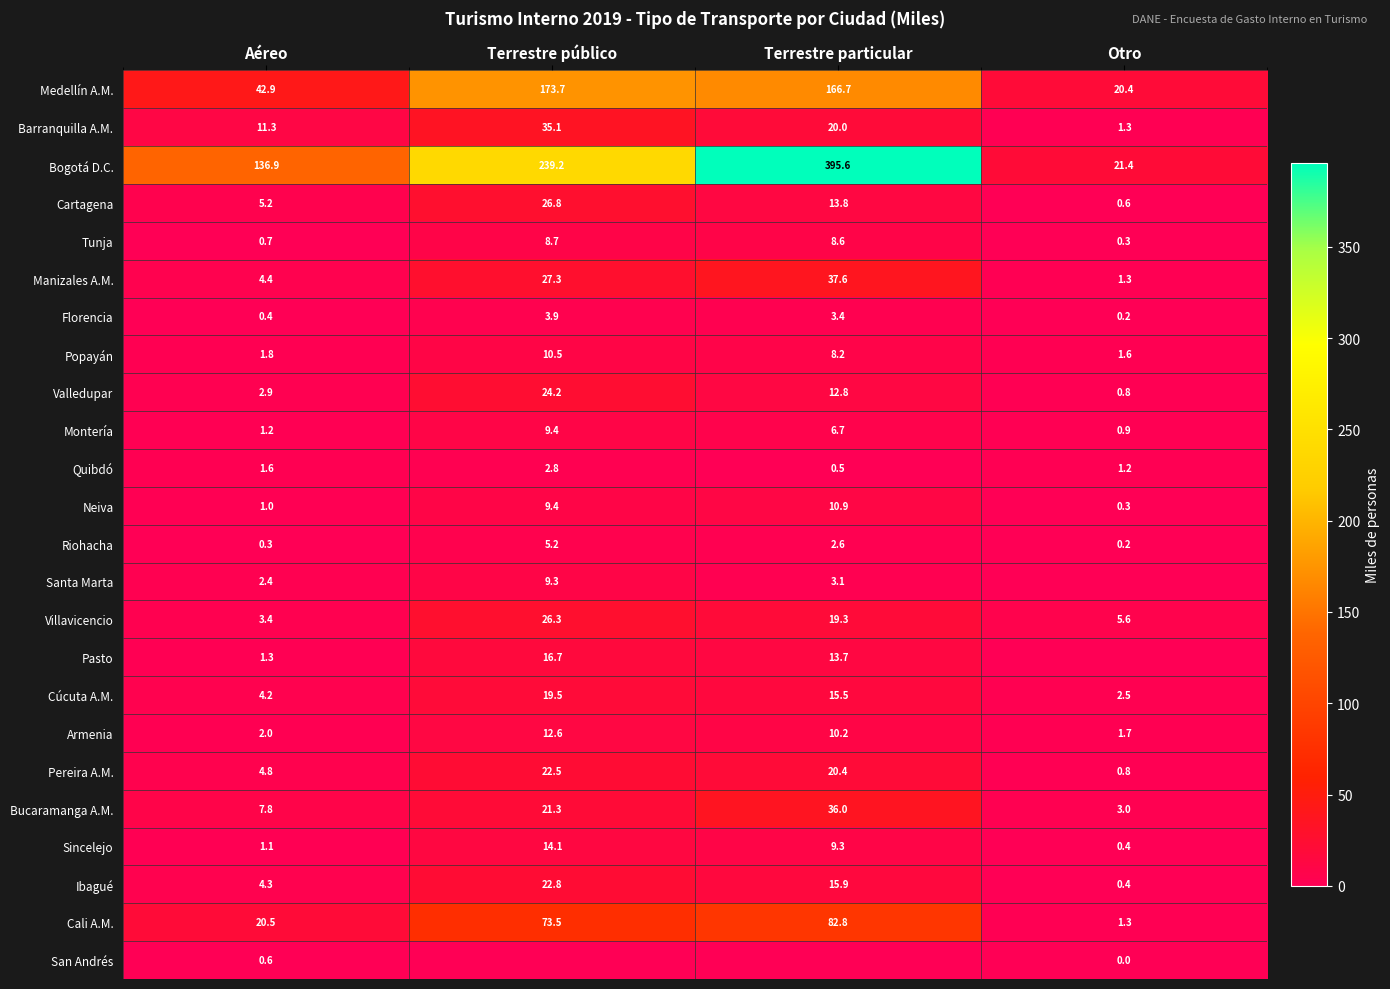

What is the sum of the Cali A.M. values at Terrestre particular and Terrestre público?

156.3